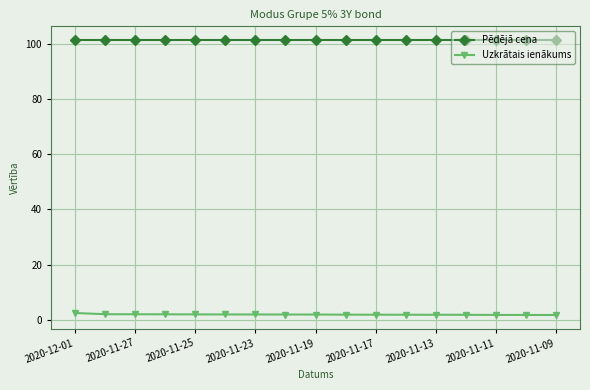

What is the value of the Pēdējā cena point at the 5th from the left?

101.3